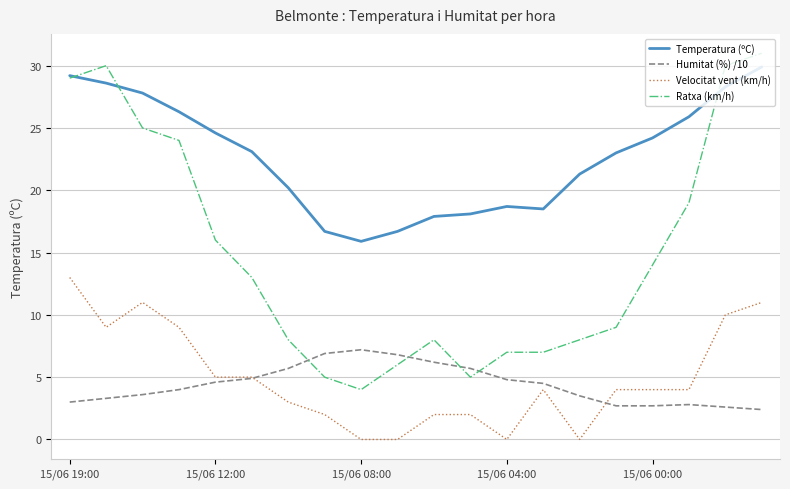

Rank the series by their maximum value, from lowest to highest.

Humitat (%) /10, Velocitat vent (km/h), Temperatura (ºC), Ratxa (km/h)